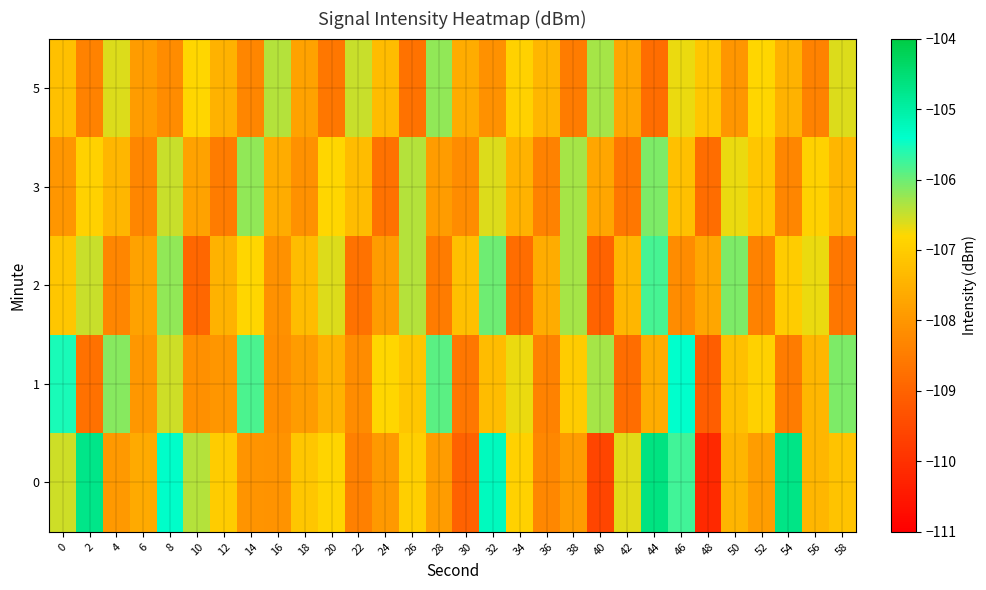

How many data points does each series have?

30